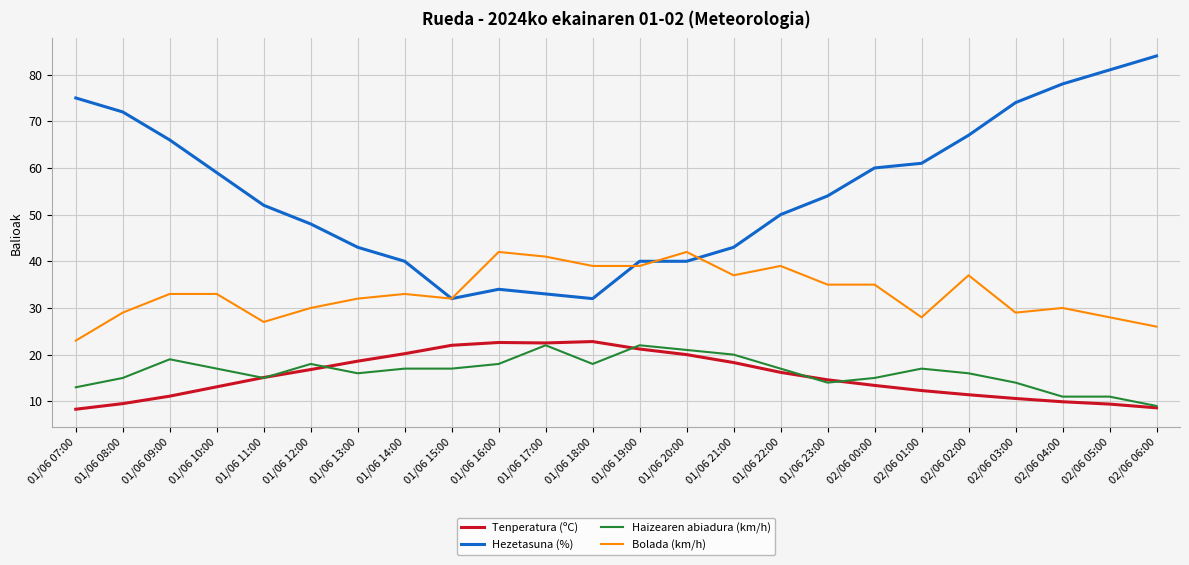

List the series in order of their peak value, highest first.

Hezetasuna (%), Bolada (km/h), Tenperatura (ºC), Haizearen abiadura (km/h)